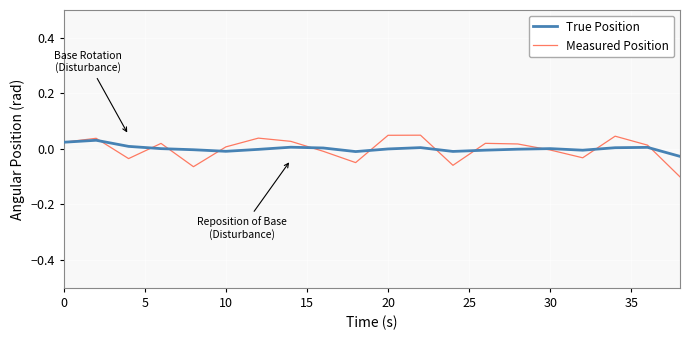

Which series has the widest spread of values?

Measured Position